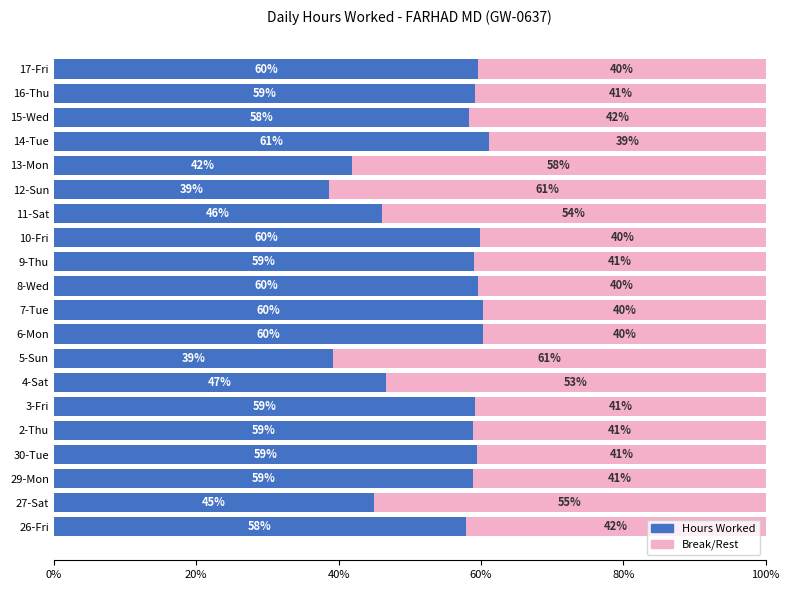

What is the maximum value for Hours Worked?

61.2